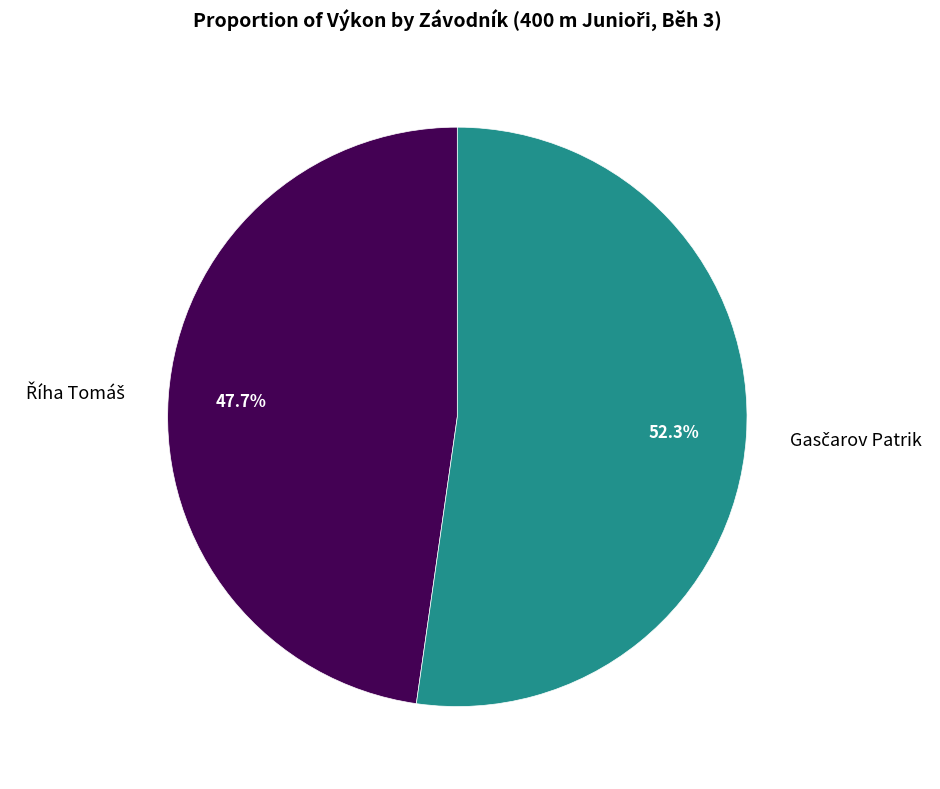

Is there any slice that represents more than half of the pie?

Yes